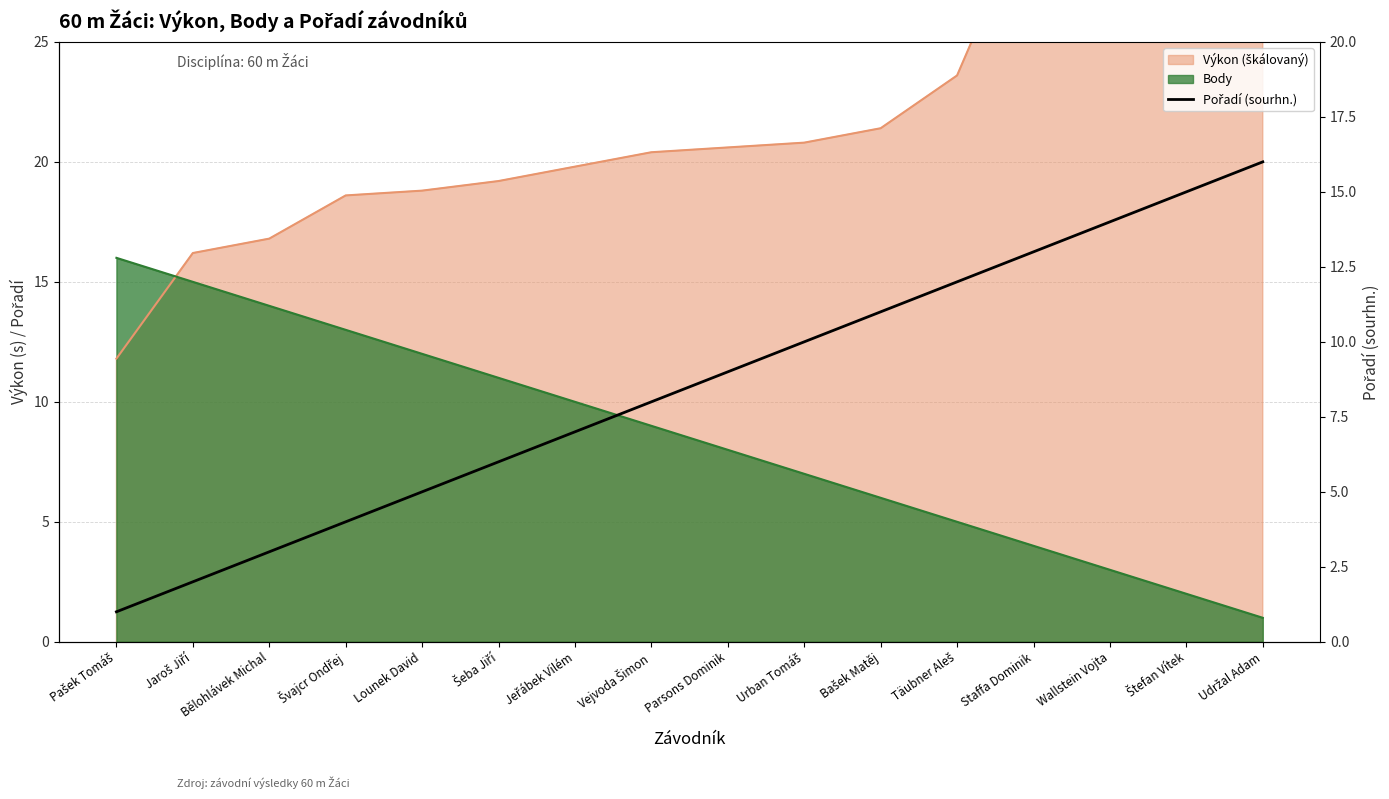

True or false: there are more than 0 points higher than both neighbors.

False